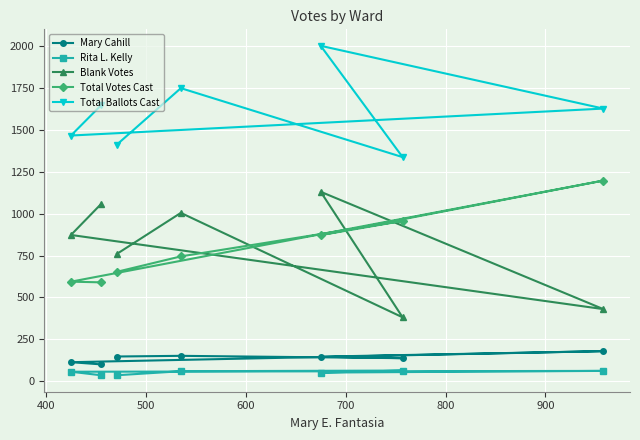

What is the lowest value of the Total Votes Cast series?

590